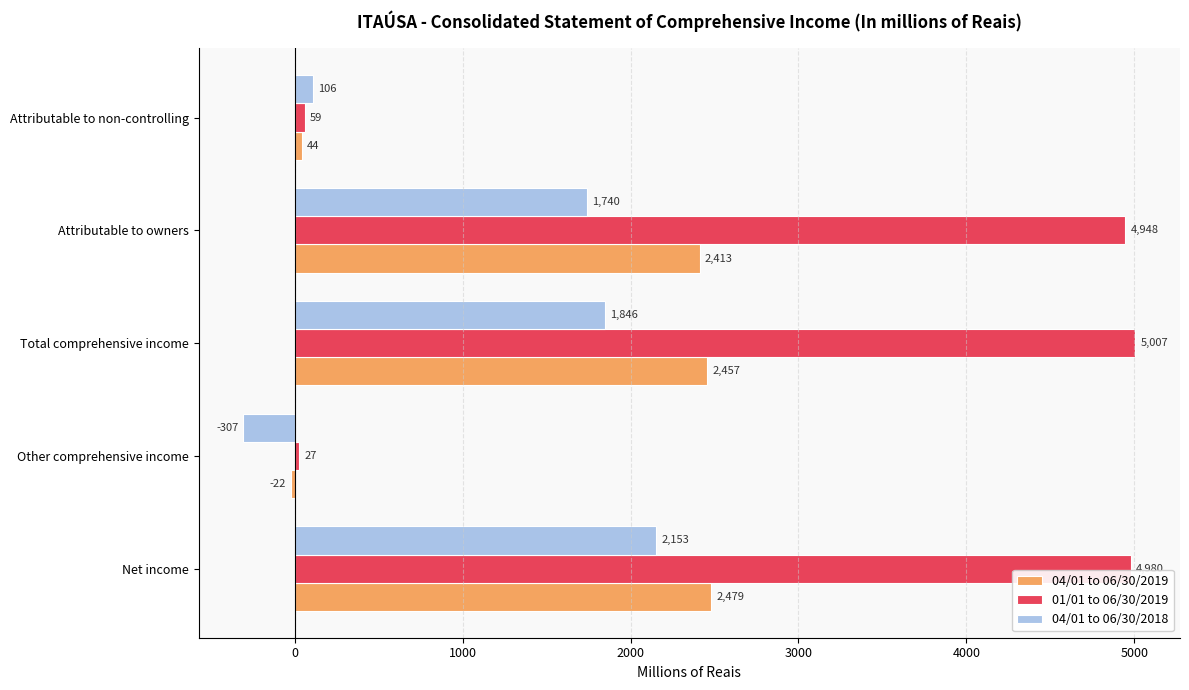

Which series has the largest total across all categories?

01/01 to 06/30/2019